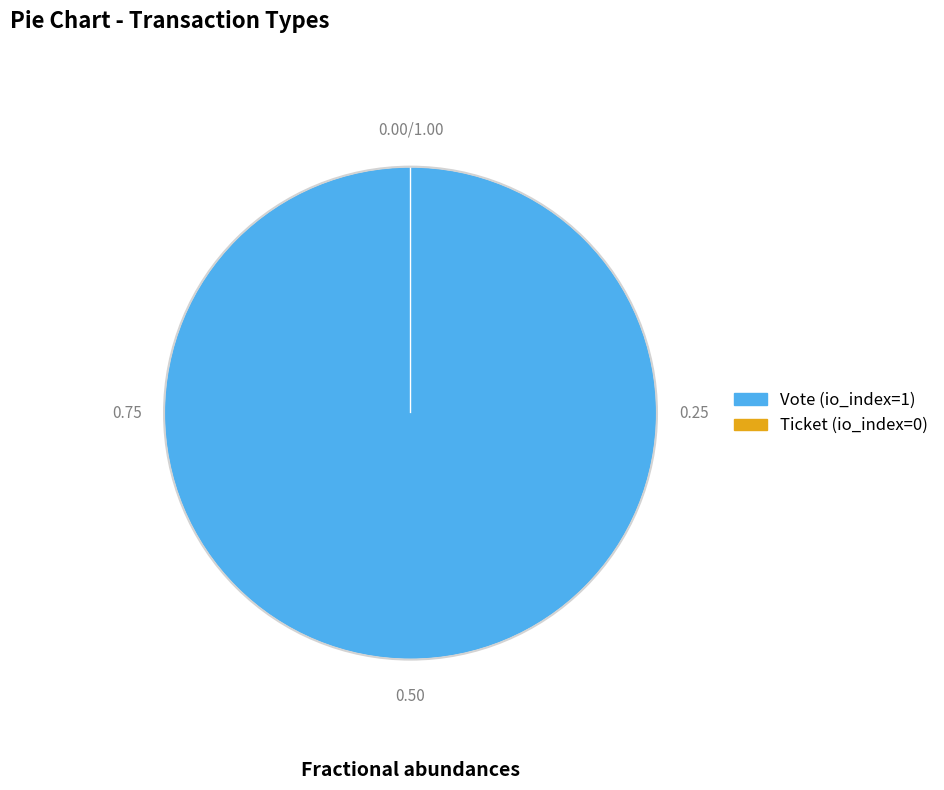

What is the total percentage of Ticket (io_index=0) and Vote (io_index=1)?

100.0%